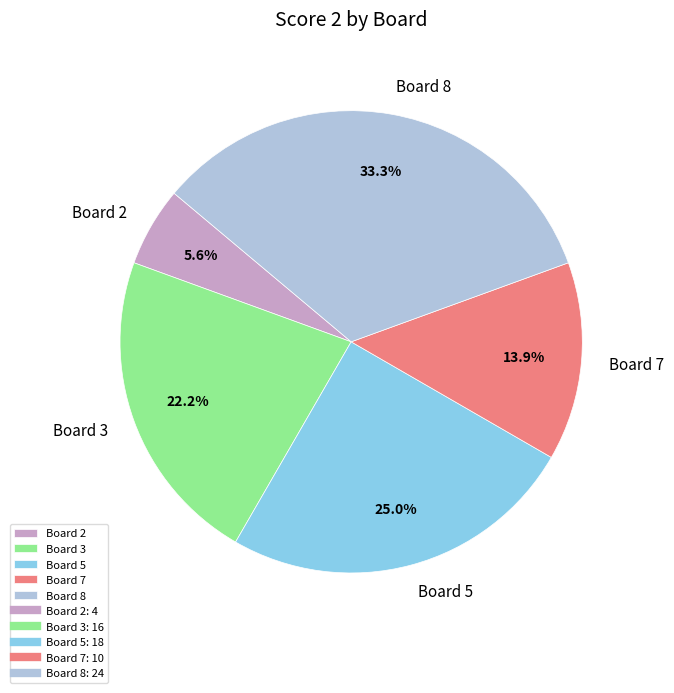

Is Board 2 the majority of the pie?

No